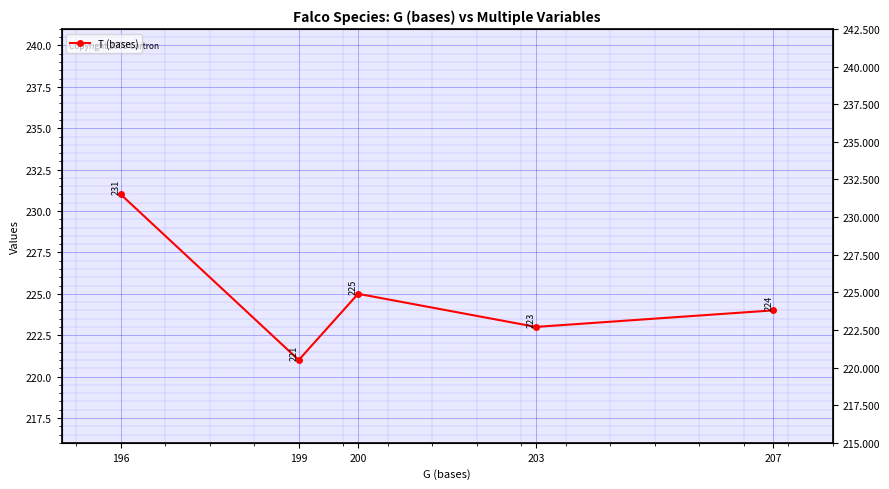

What is the difference between the values at 196 and 200?

6